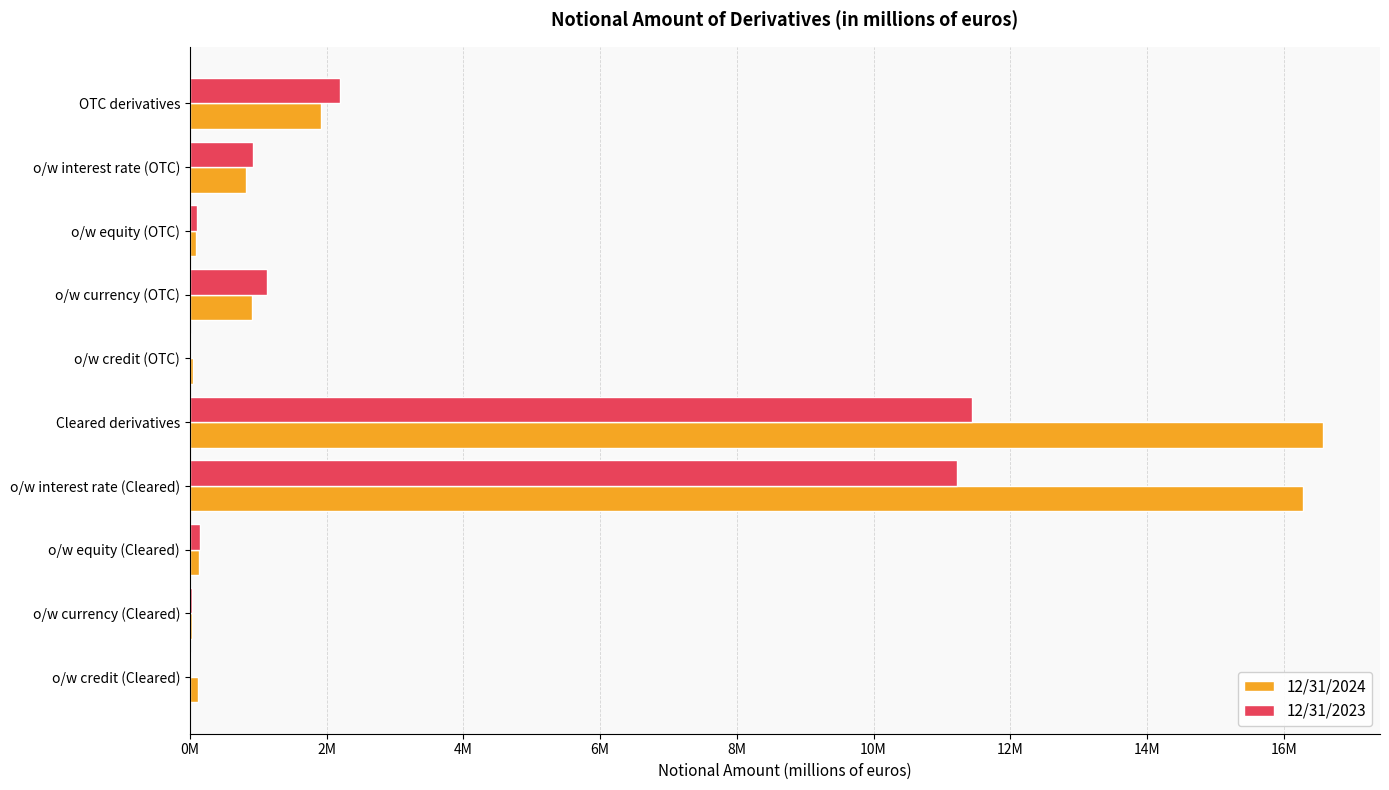

List the series in order of their peak value, lowest first.

12/31/2023, 12/31/2024